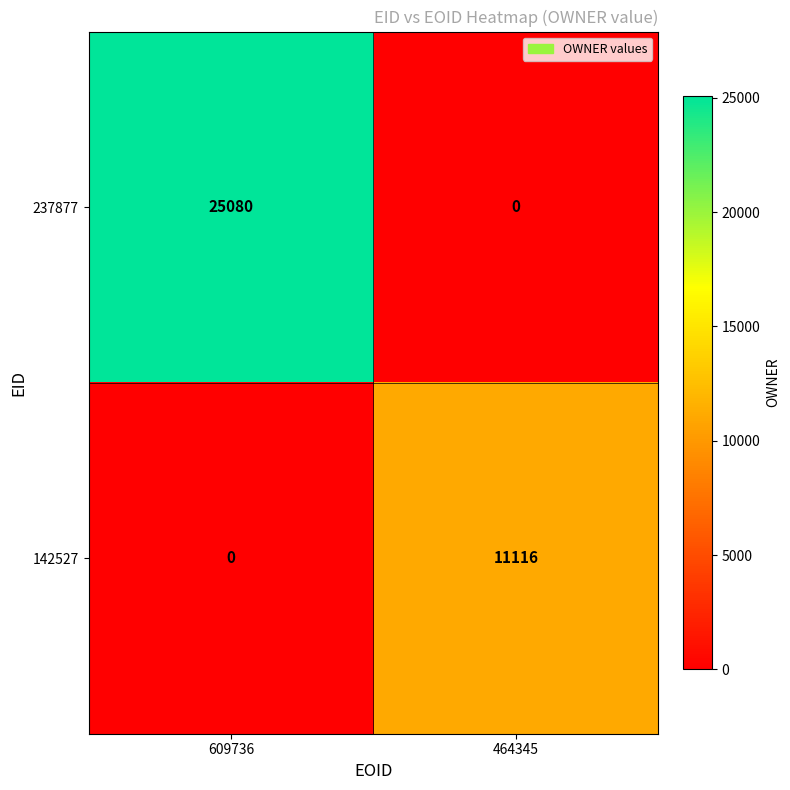

Which series has the largest total across all categories?

237877